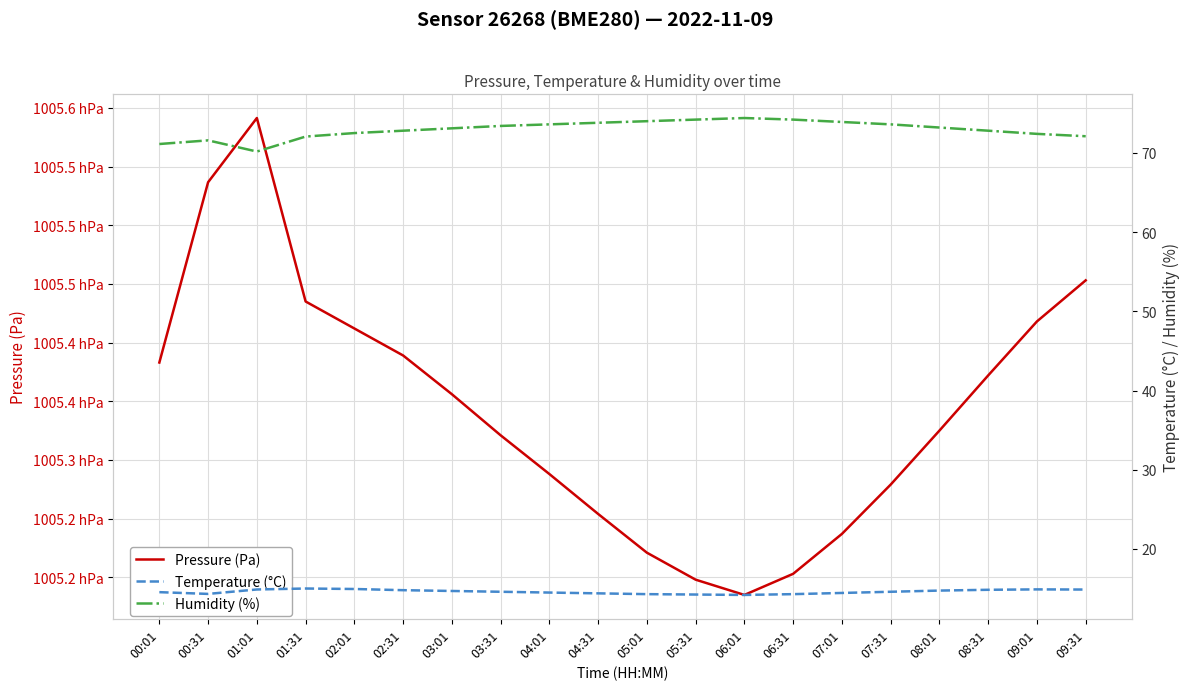

How many values in the Humidity (%) series exceed 73?

11